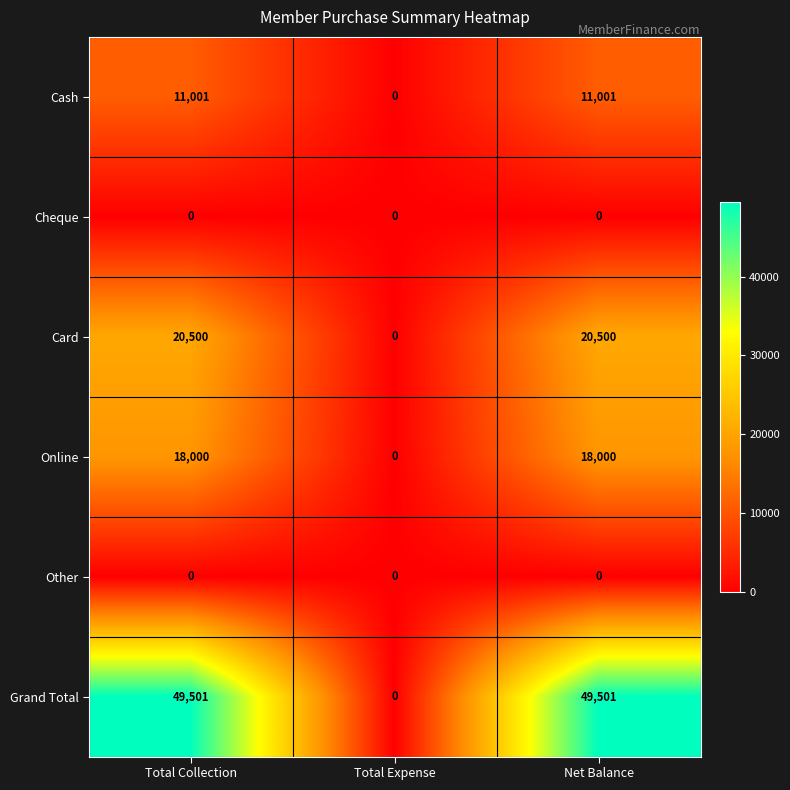

What is the maximum value shown in the chart?

49501